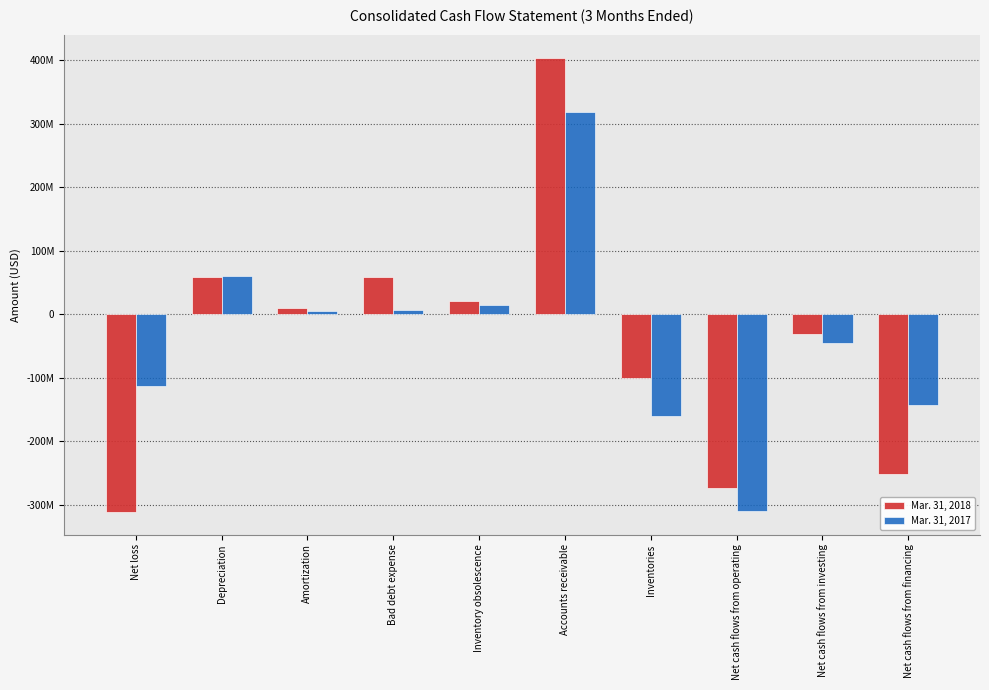

What is the label of the 7th bar from the left?

Inventories